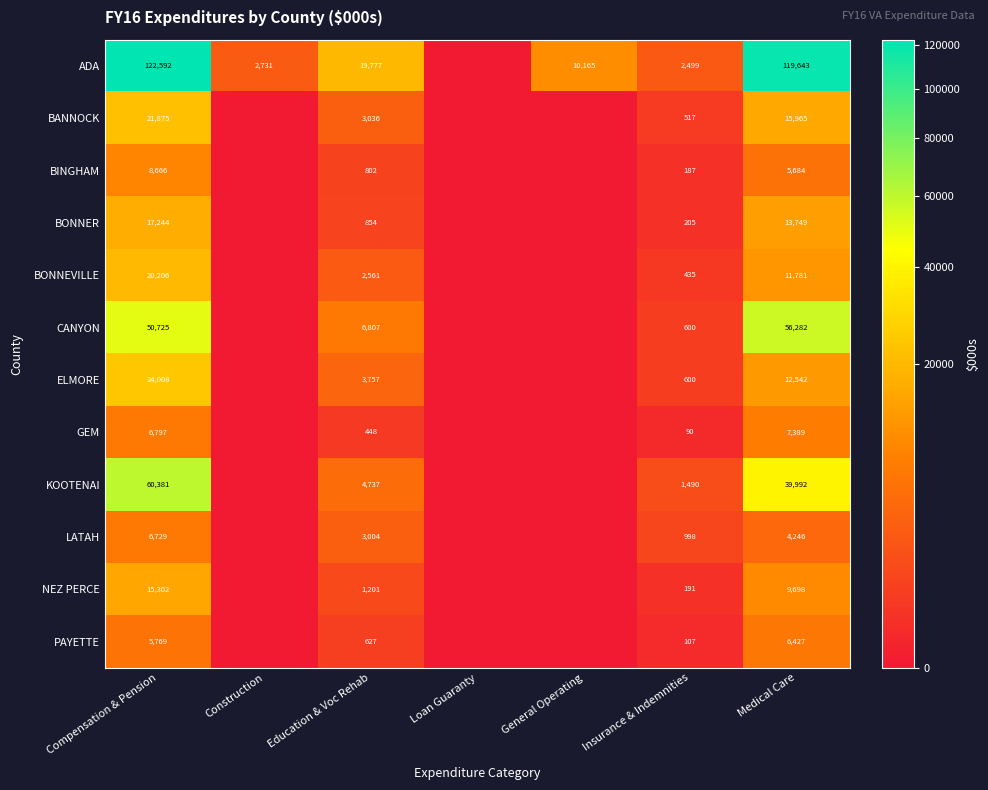

What is the sum of the ADA values at Insurance & Indemnities and Construction?

5230